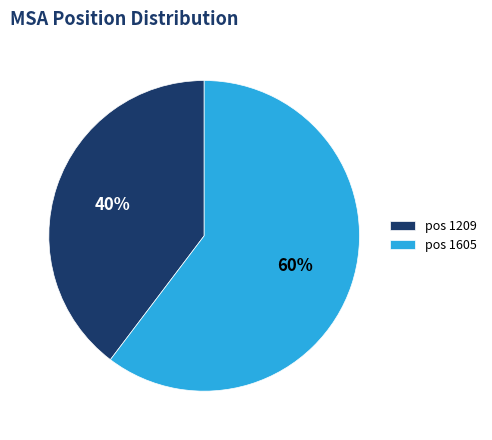

Is the sum of pos 1209 and pos 1605 greater than half?

Yes